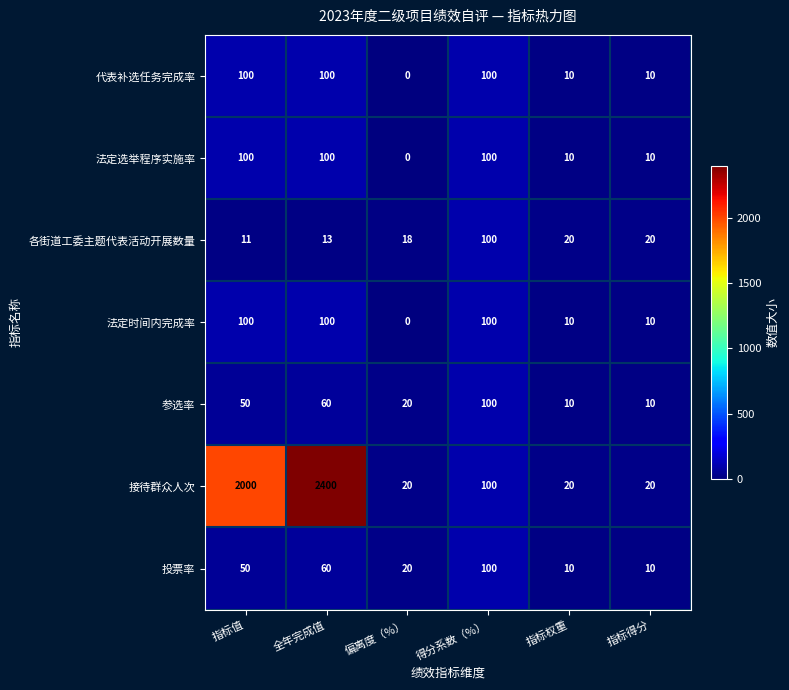

The 接待群众人次 series shows 2894 at 指标值. True or false?

False